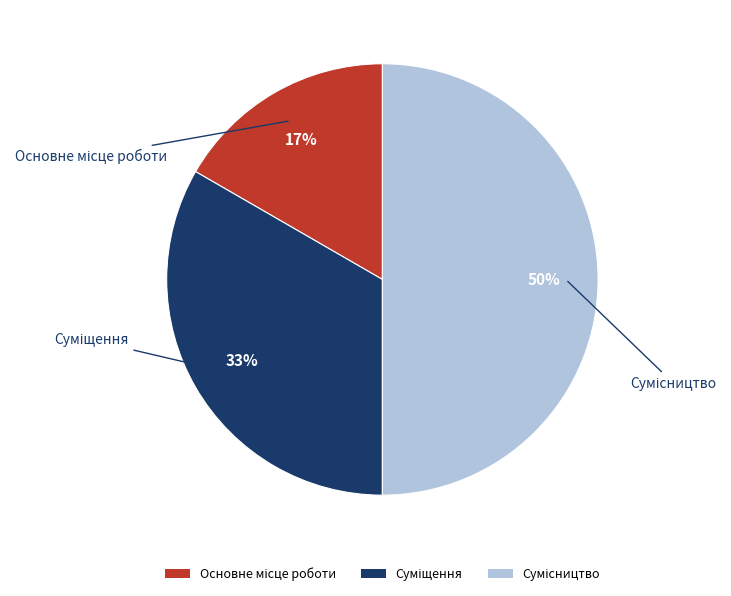

To the nearest percent, what is the average slice percentage?

33%